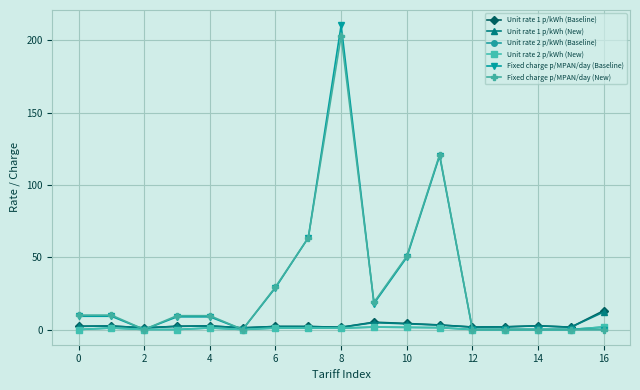

What is the average value of the Fixed charge p/MPAN/day (Baseline) series?

31.0